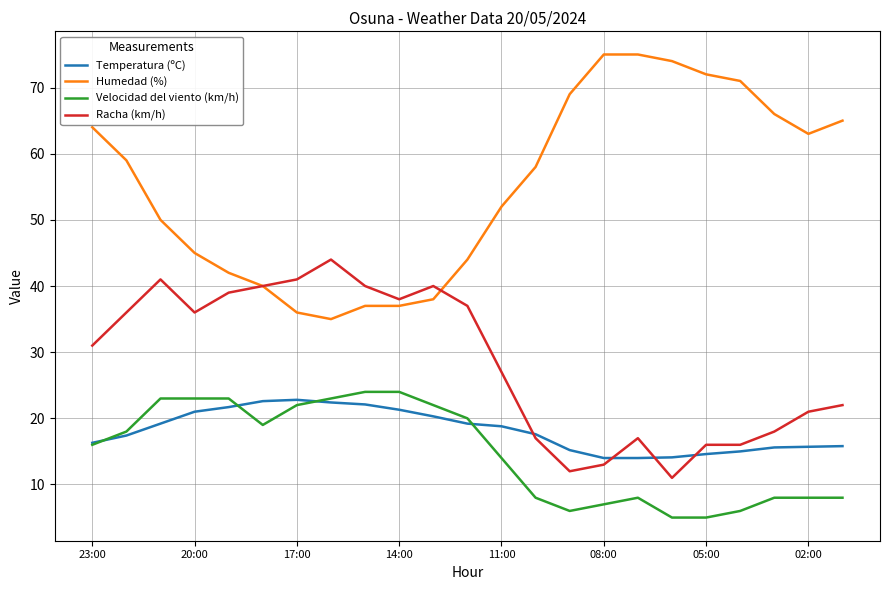

True or false: Racha (km/h) and Velocidad del viento (km/h) intersect in this chart.

False